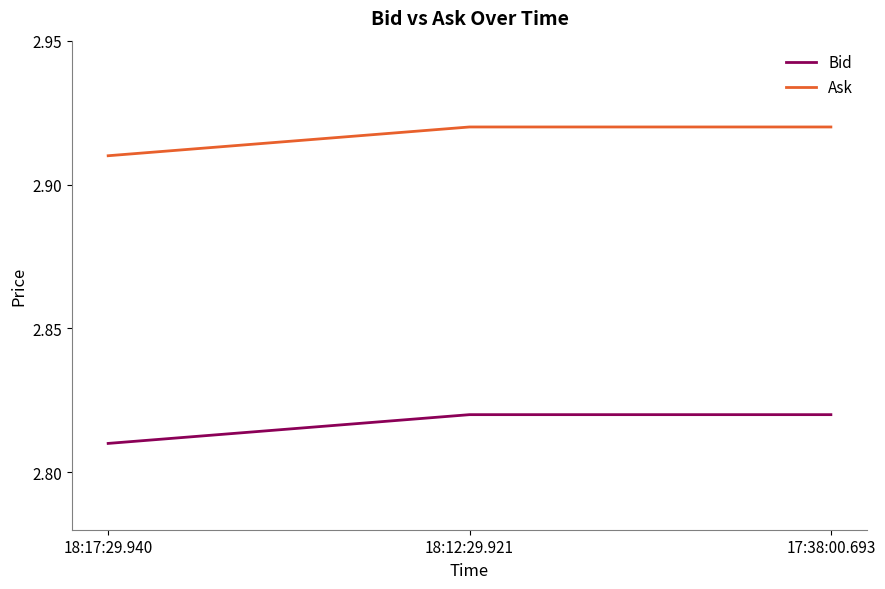

What is the difference between the highest and lowest values at 18:17:29.940?

0.1